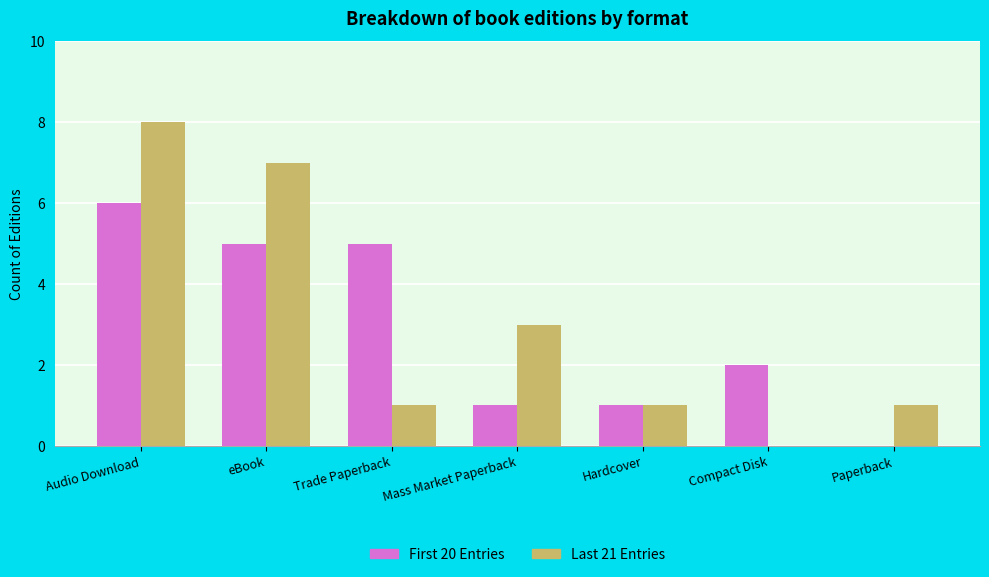

What is the total value across all series at Paperback?

1